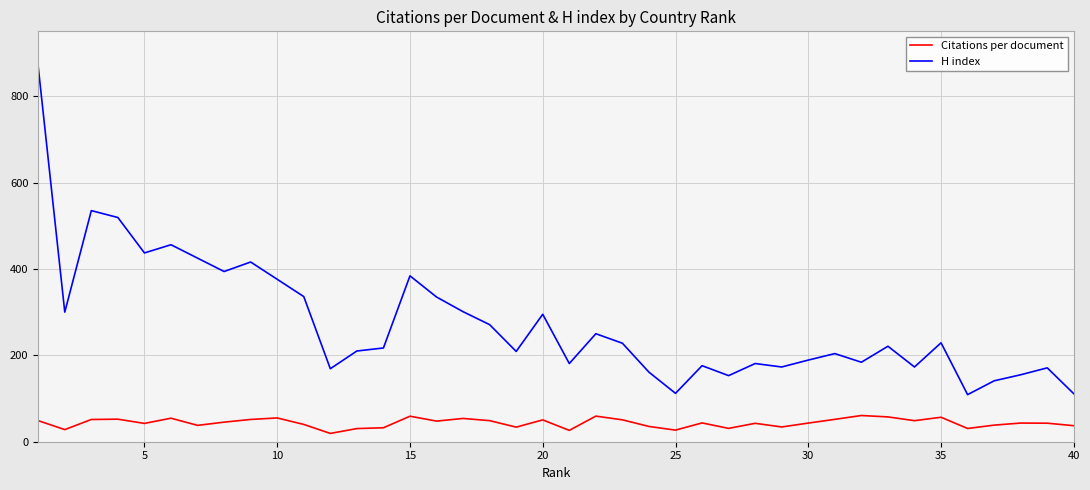

Does the chart display data point markers on the line(s)?

No